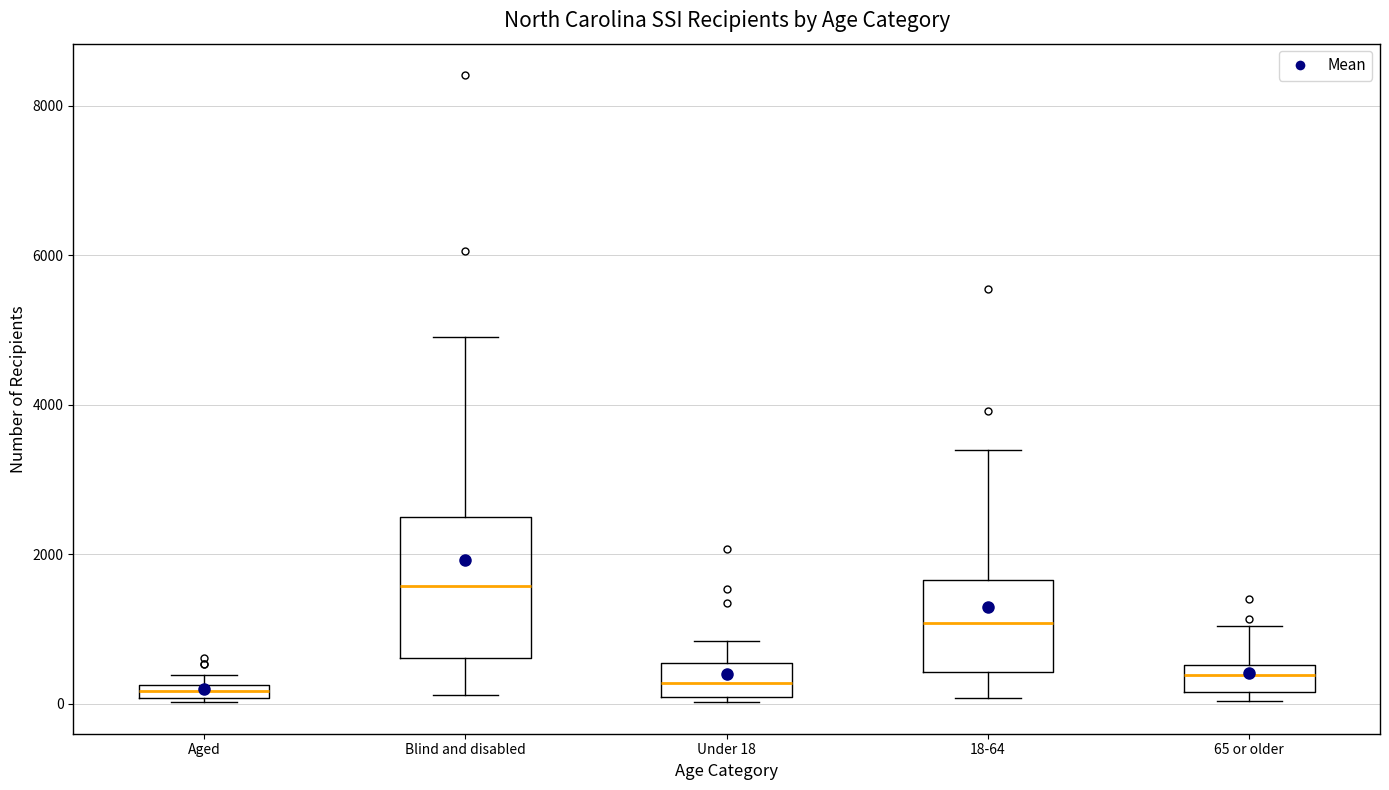

Which box has the highest median line?

Blind and disabled